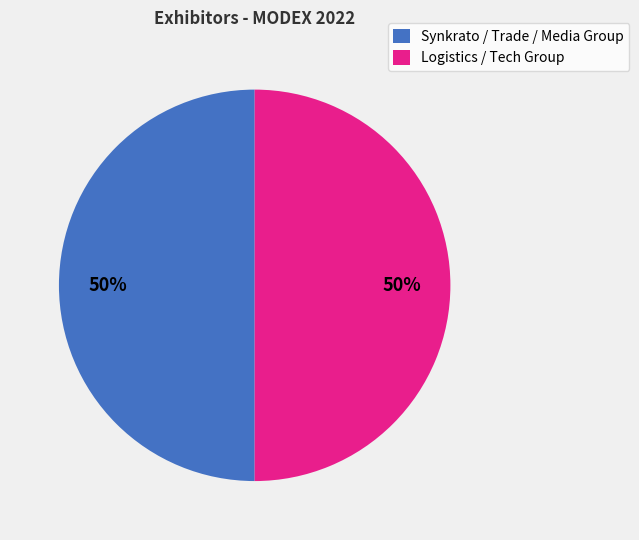

Combined, do Logistics / Tech Group and Synkrato / Trade / Media Group account for over 50%?

Yes